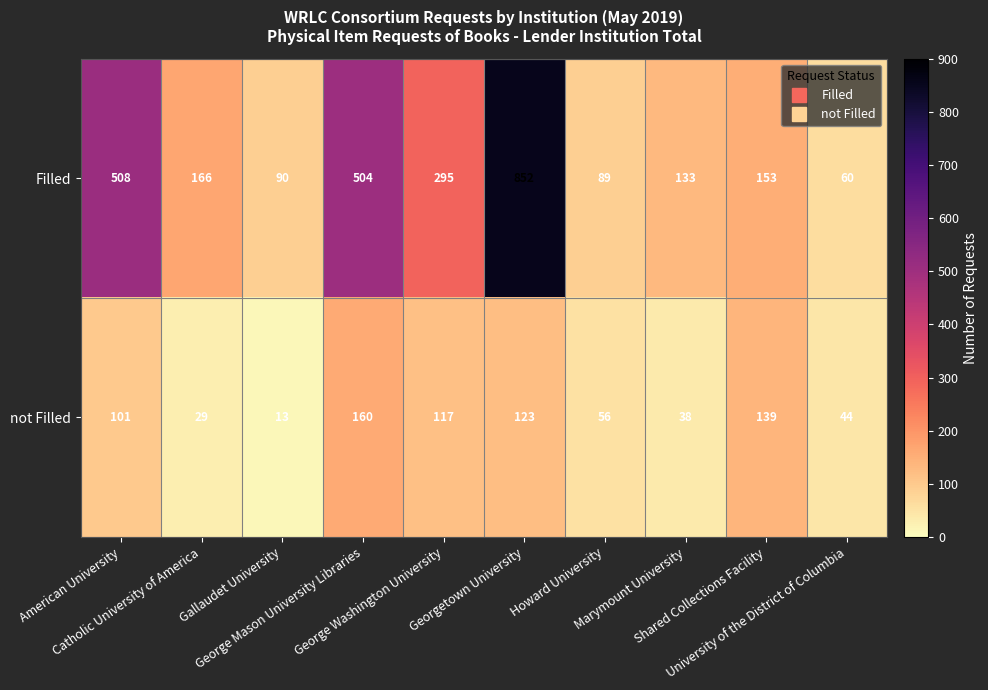

At Marymount University, list the series in order from smallest to largest.

not Filled, Filled